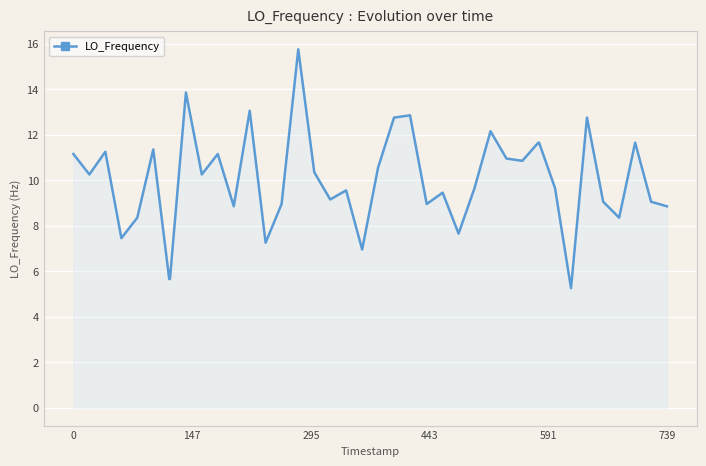

What is the minimum value shown in the chart?

5.3